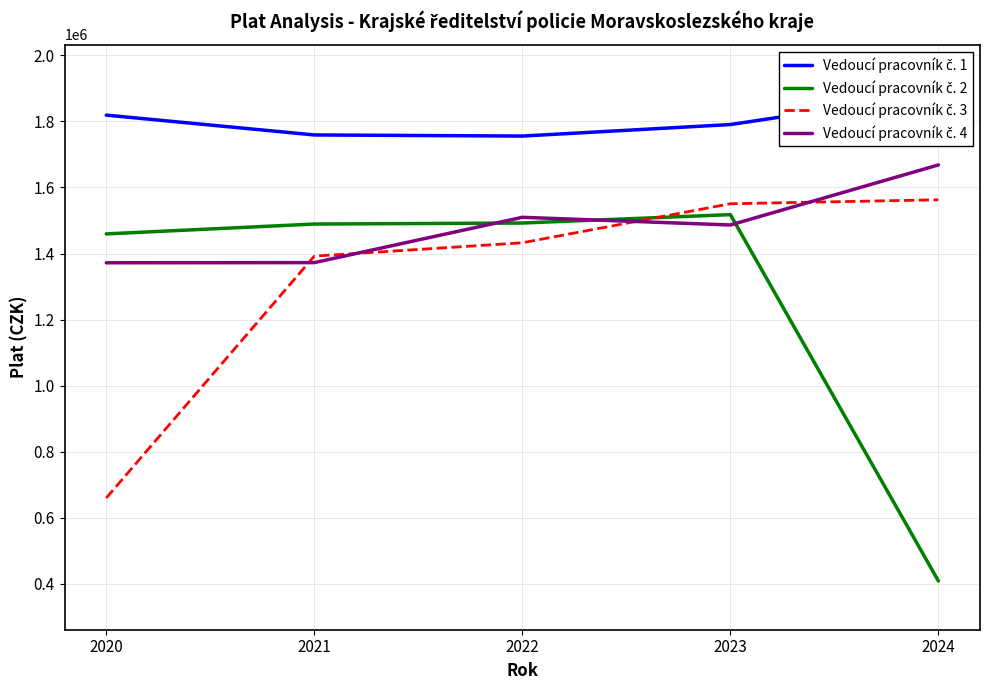

Is this an area chart (filled region under the line)?

No